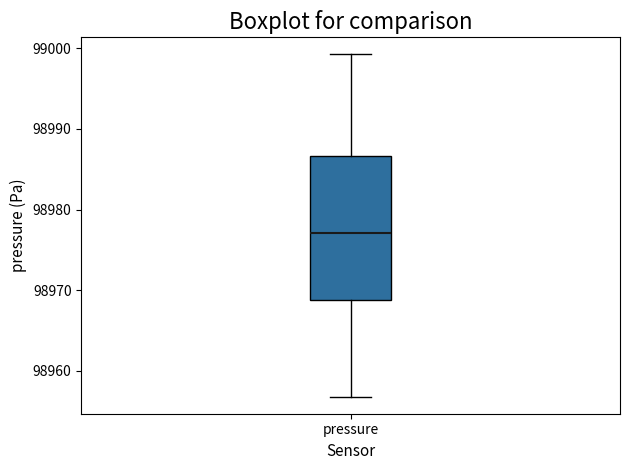

Where does the median line of the box for pressure sit on the y-axis? The values are not printed on the chart, so give them approximately, as read against the axis.

98977